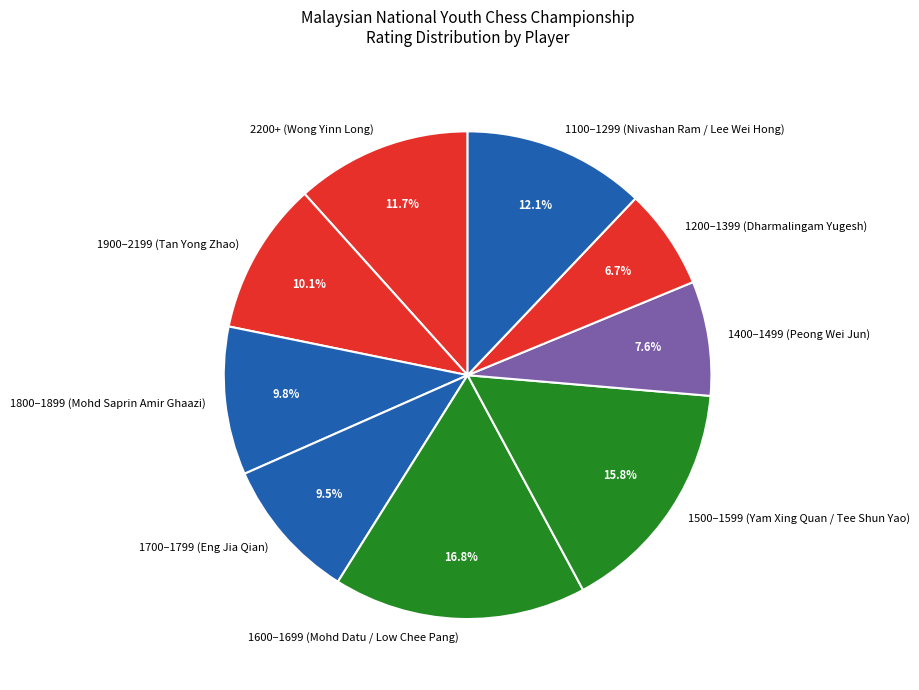

How much of the chart is everything except 1200–1399 (Dharmalingam Yugesh)?

93.3%